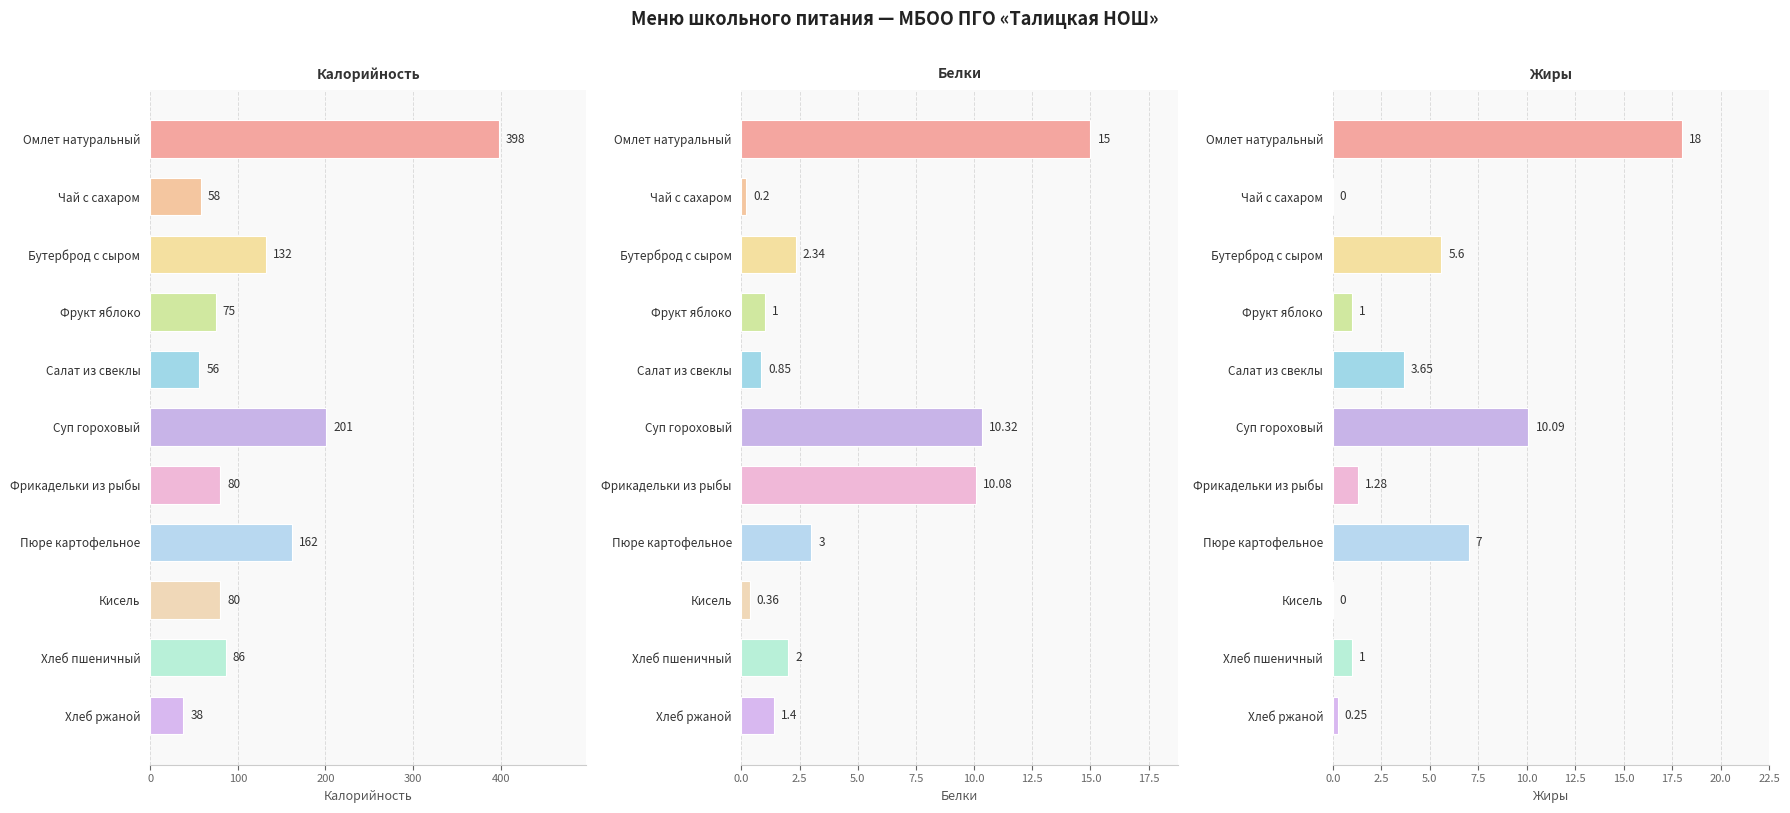

What is the greatest value displayed?

398.0